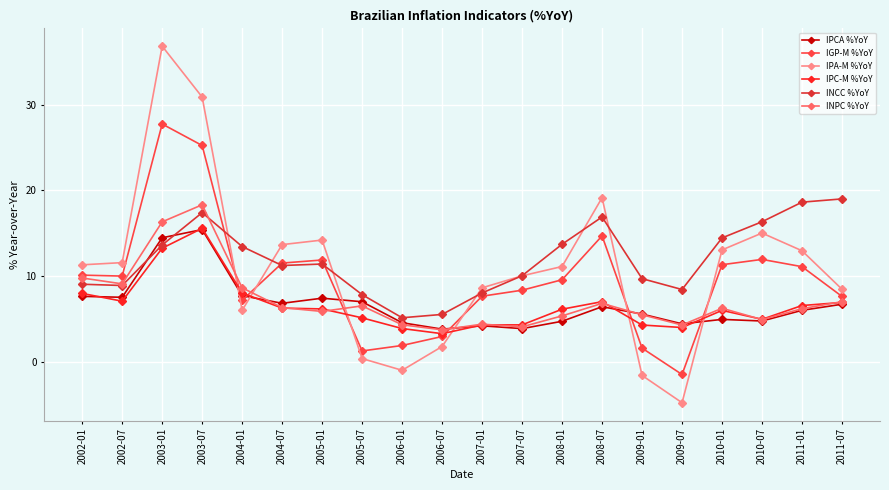

The IGP-M %YoY series shows 19.3 at 2010-01. True or false?

False